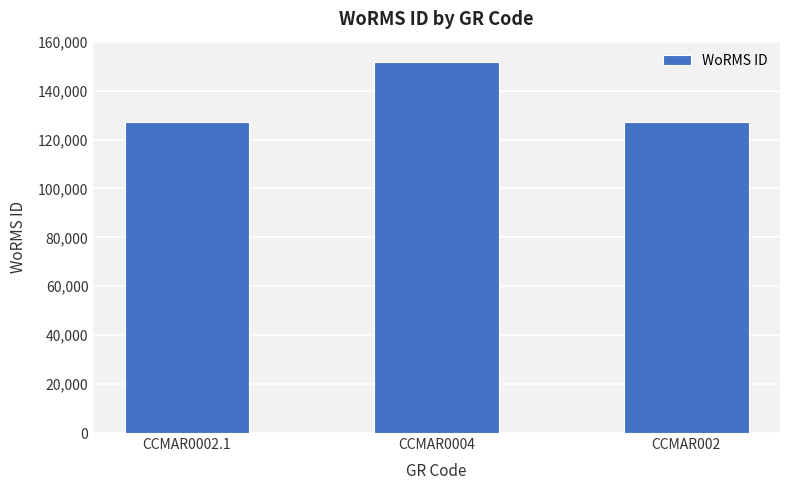

Reading right to left, extract all data points from this chart.

126975	151523	126975